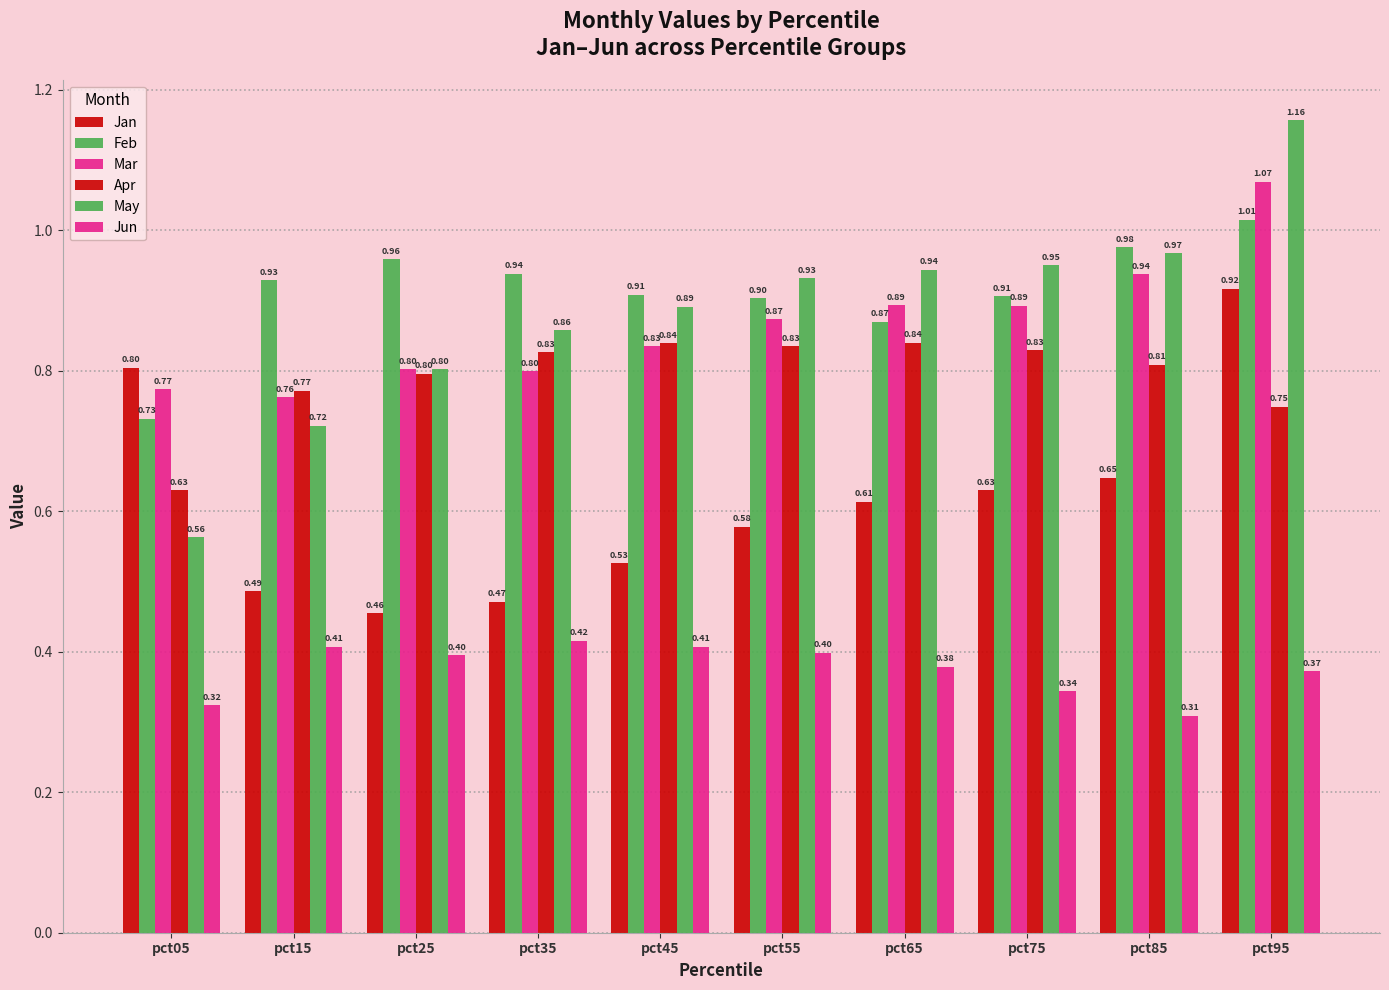

Count the number of data series in this chart.

6